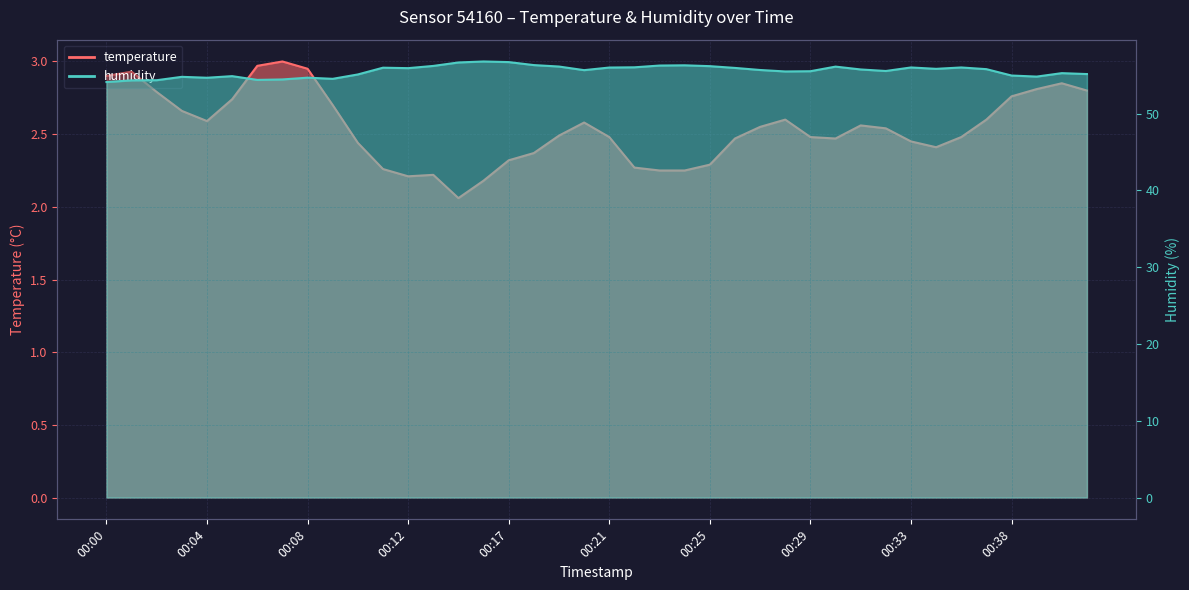

Which series has the largest range (max minus min)?

humidity